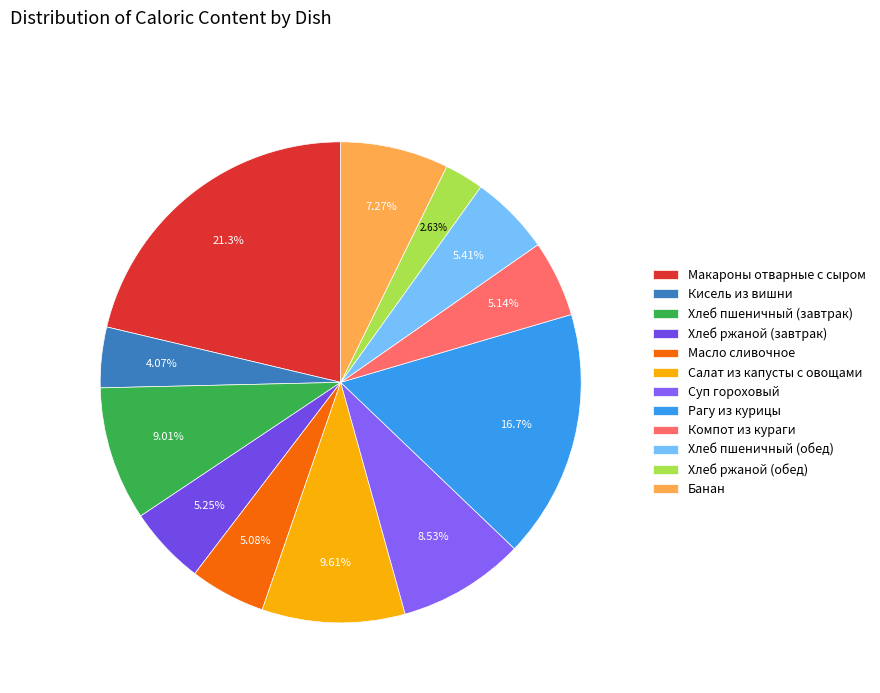

Count the number of slices in the pie.

12